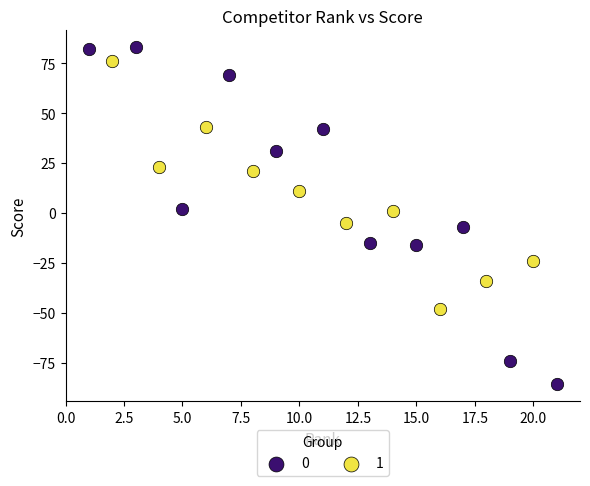

Which series has the widest spread of Y values?

0